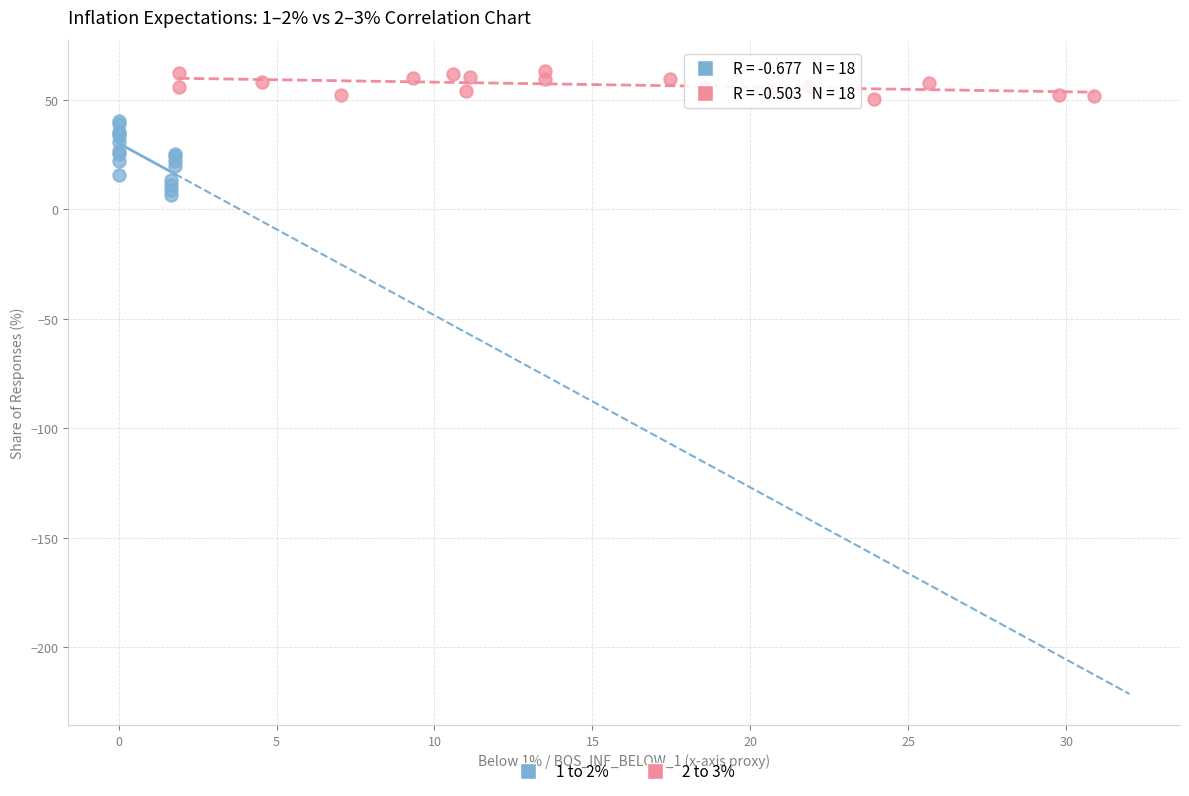

Which series has the largest Y range (max minus min)?

1 to 2%